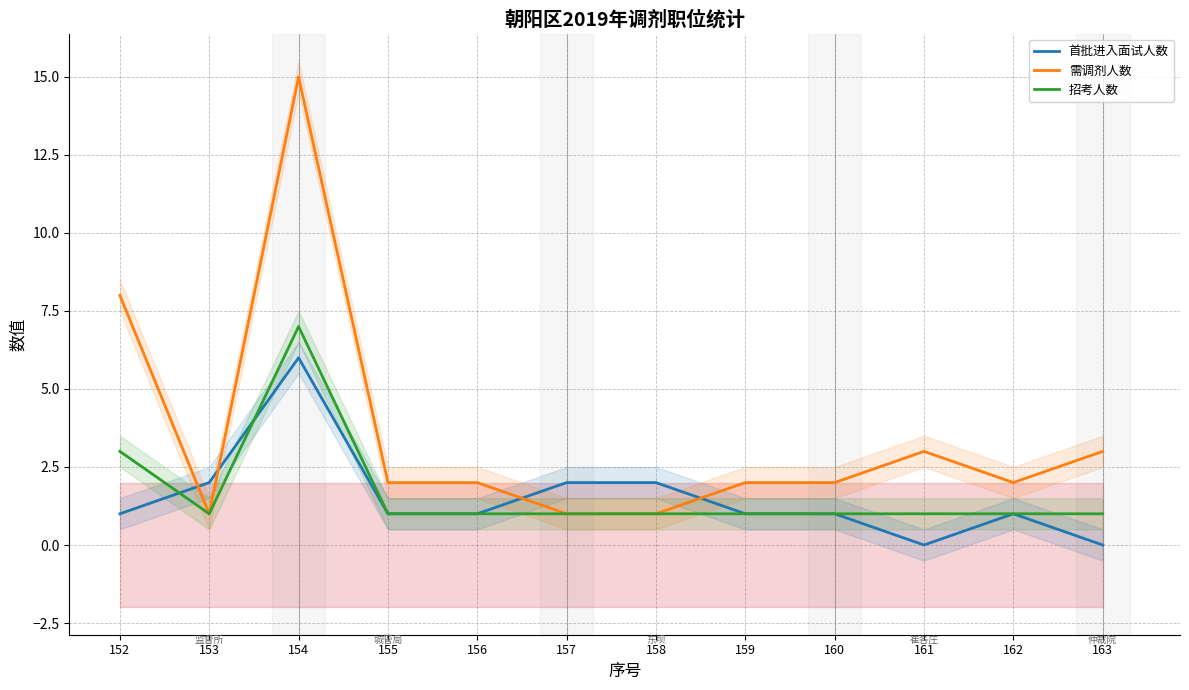

Which series has the largest total across all categories?

需调剂人数